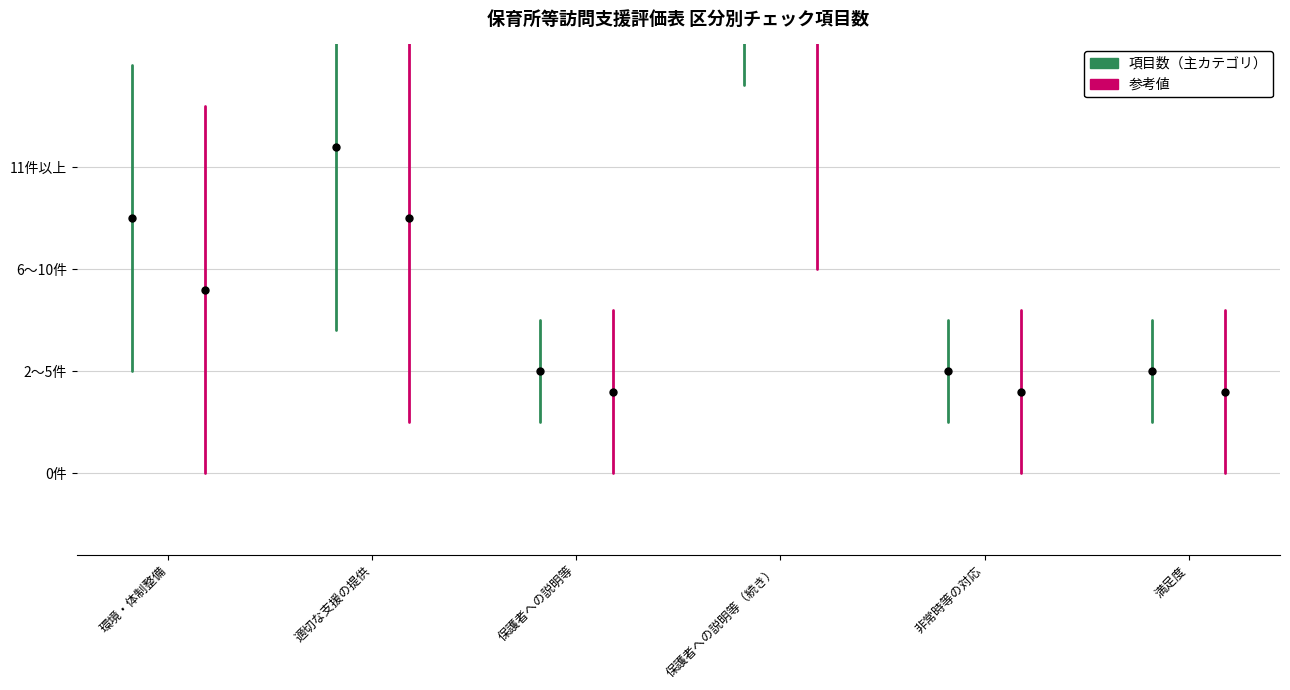

How many lines are shown in the chart?

2